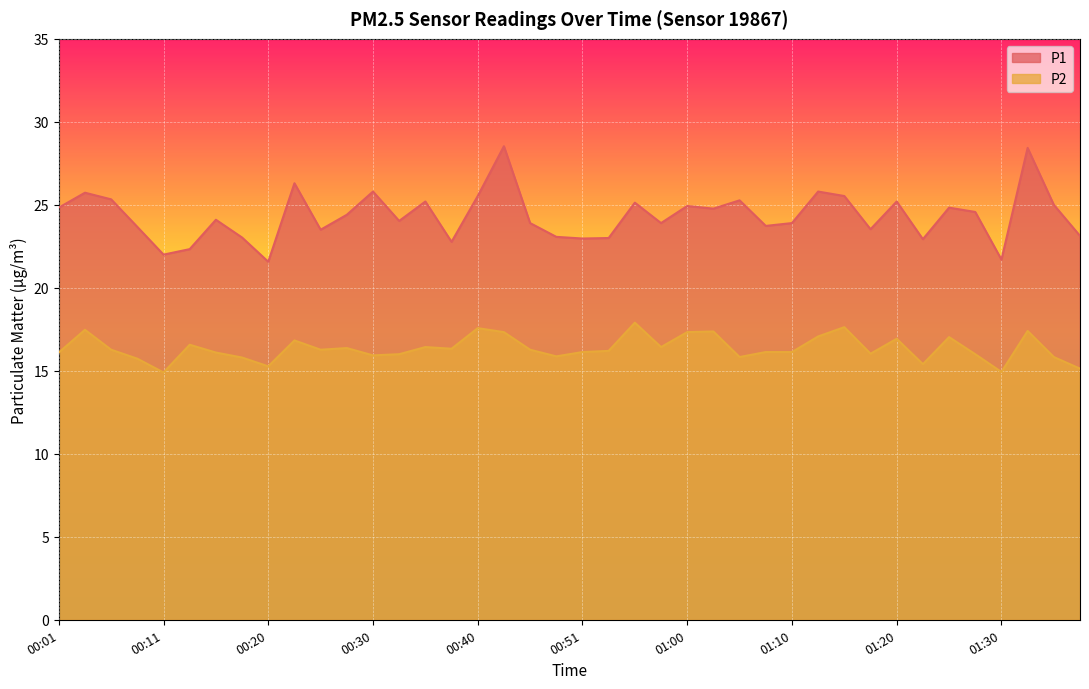

In P2, how many points are lower than both neighbors (excluding endpoints)?

11